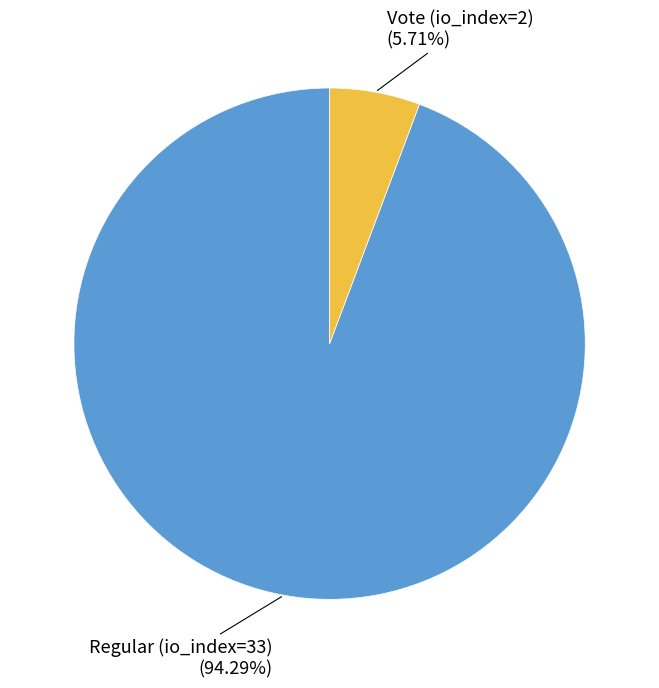

Count the number of slices in the pie.

2